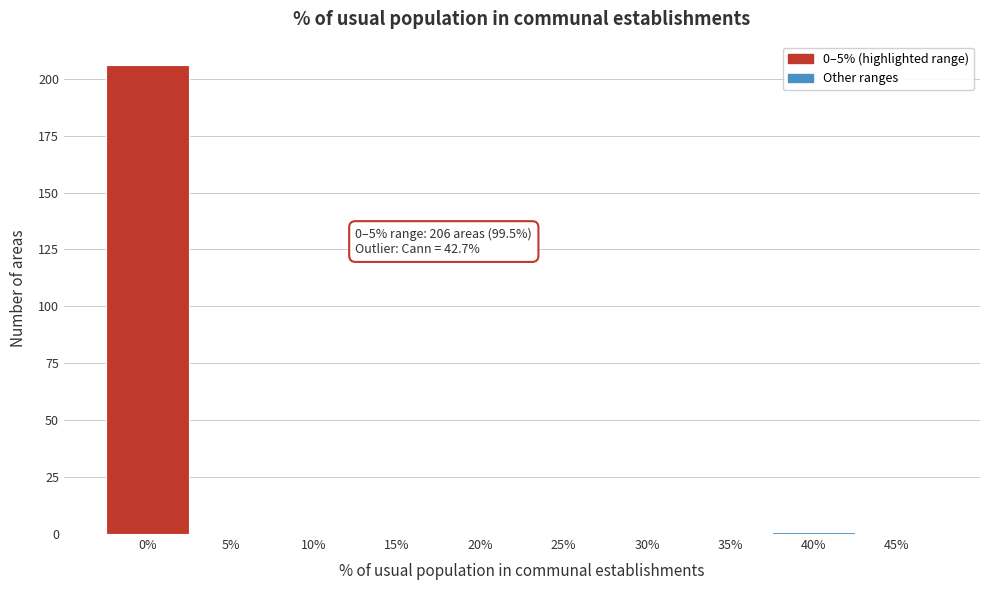

Reading left to right, what are all the values shown in this chart?

0%=206	5%=0	10%=0	15%=0	20%=0	25%=0	30%=0	35%=0	40%=1	45%=0